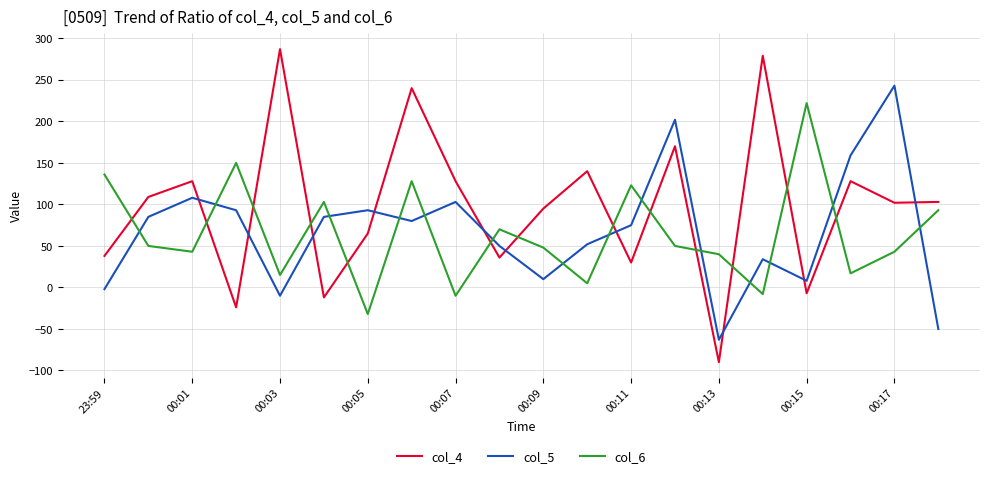

Does the chart have visible grid lines?

Yes